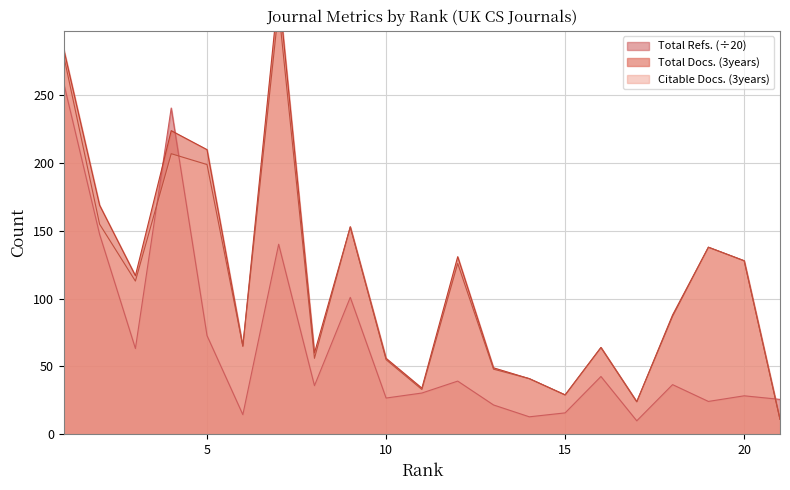

What is the greatest value displayed?

328.0